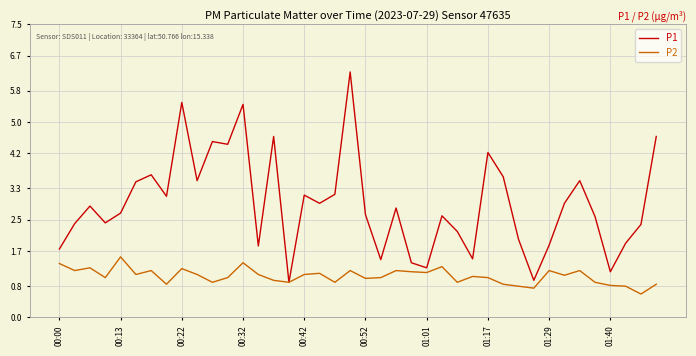

List the series in order of their overall mean, highest first.

P1, P2